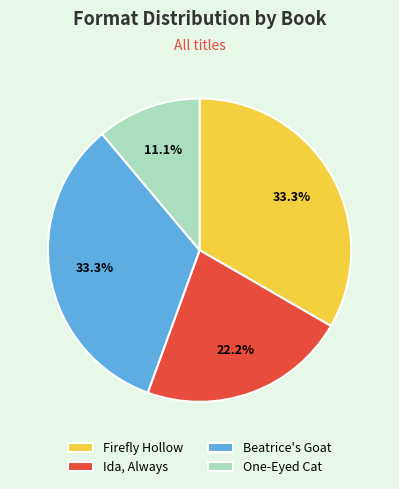

To the nearest percent, what portion does Ida, Always represent?

22%